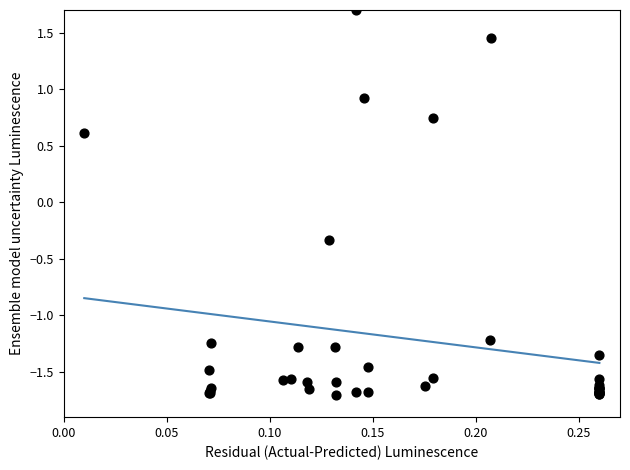

What Y value in the scatter plot is closest to 0?

-0.3